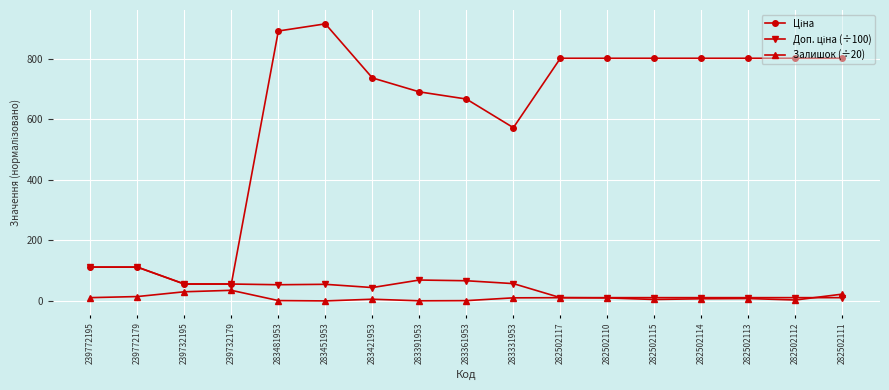

What is the difference between the highest and lowest values at 239772195?

100.9